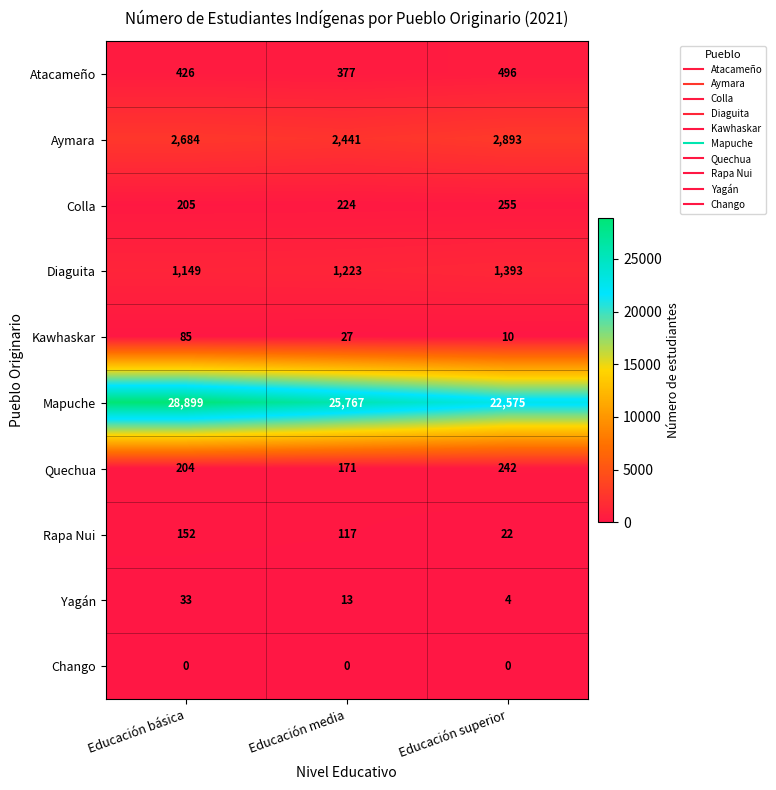

Count the Rapa Nui values in the range 22 to 152.

3